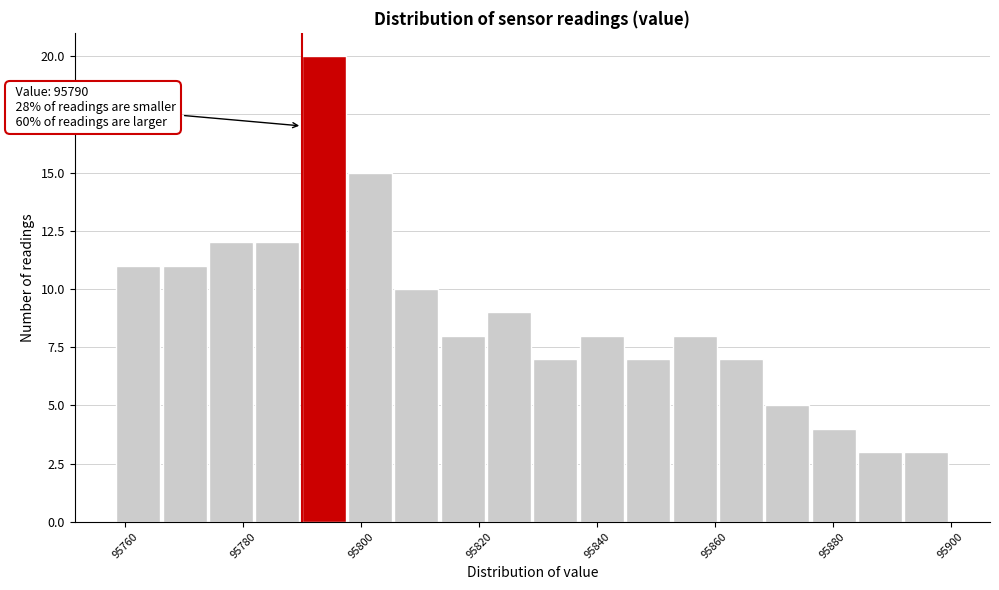

Around what value on the x-axis is the tallest bar? Give the approximate position of its centre, as read against the axis.

95794